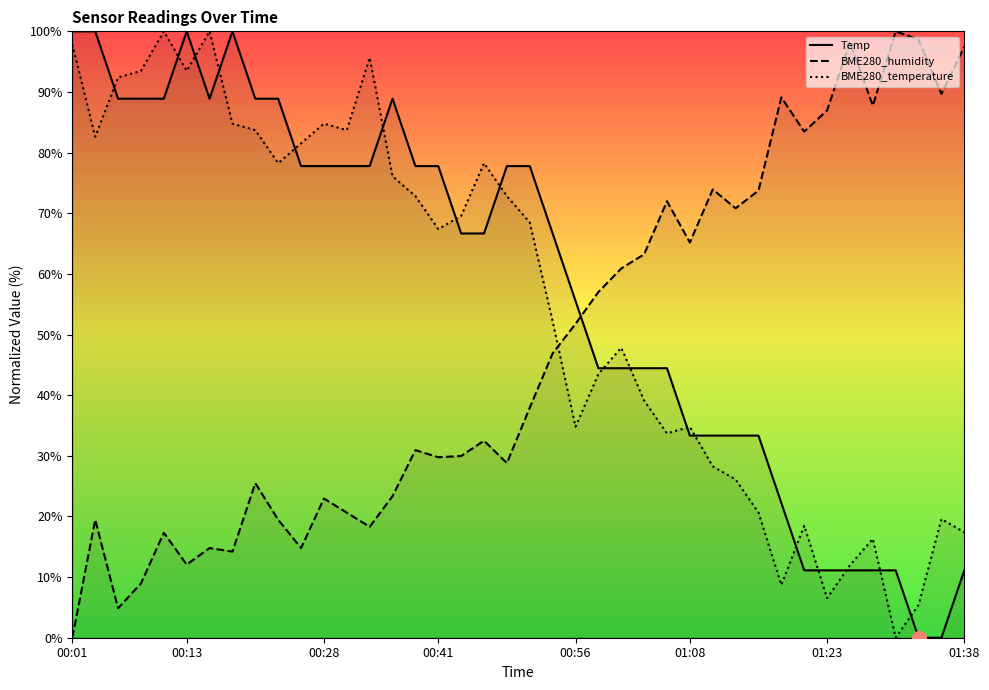

How many values in the BME280_humidity series exceed 37?

20